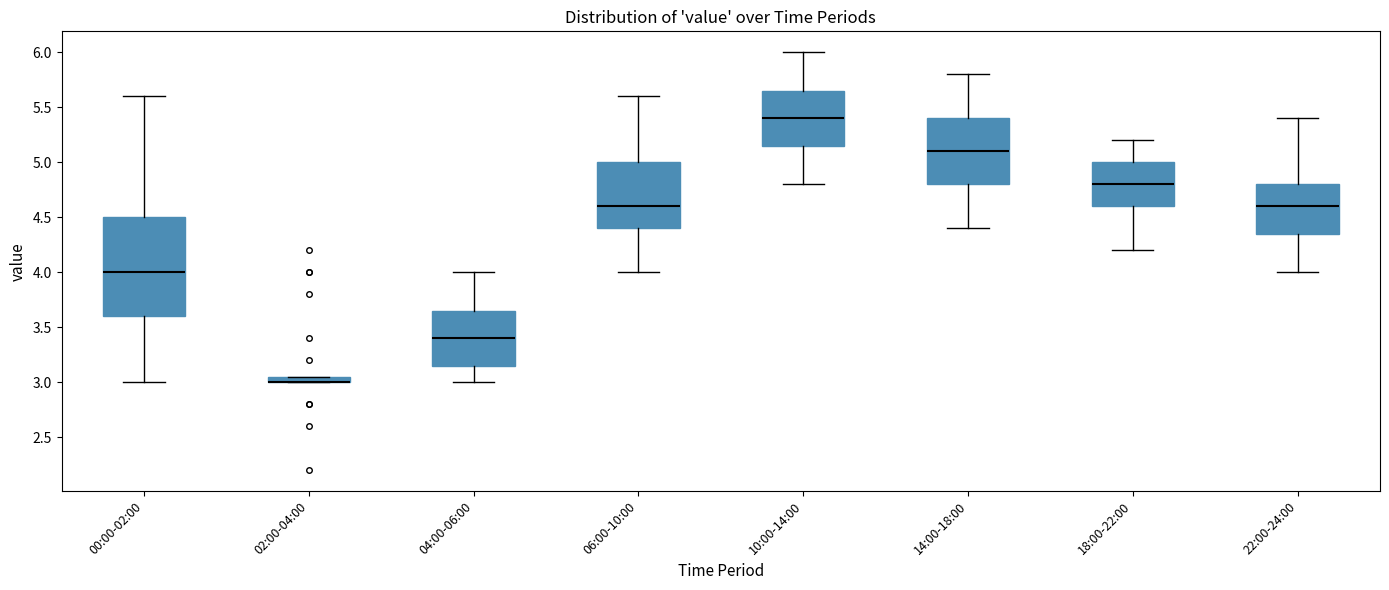

Which box is the tallest, from its lower edge to its upper edge?

00:00-02:00